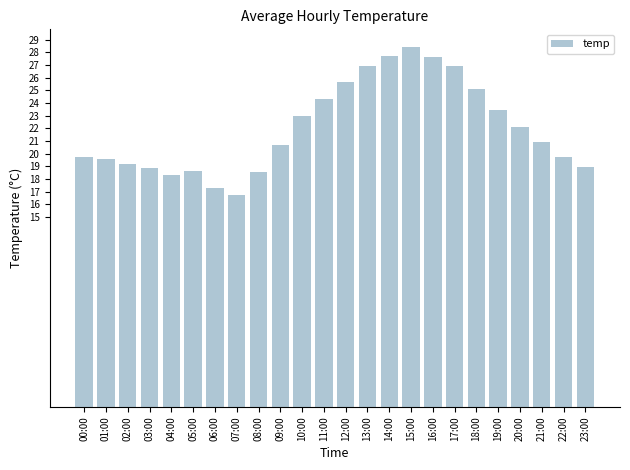

What position from the right is 06:00?

18